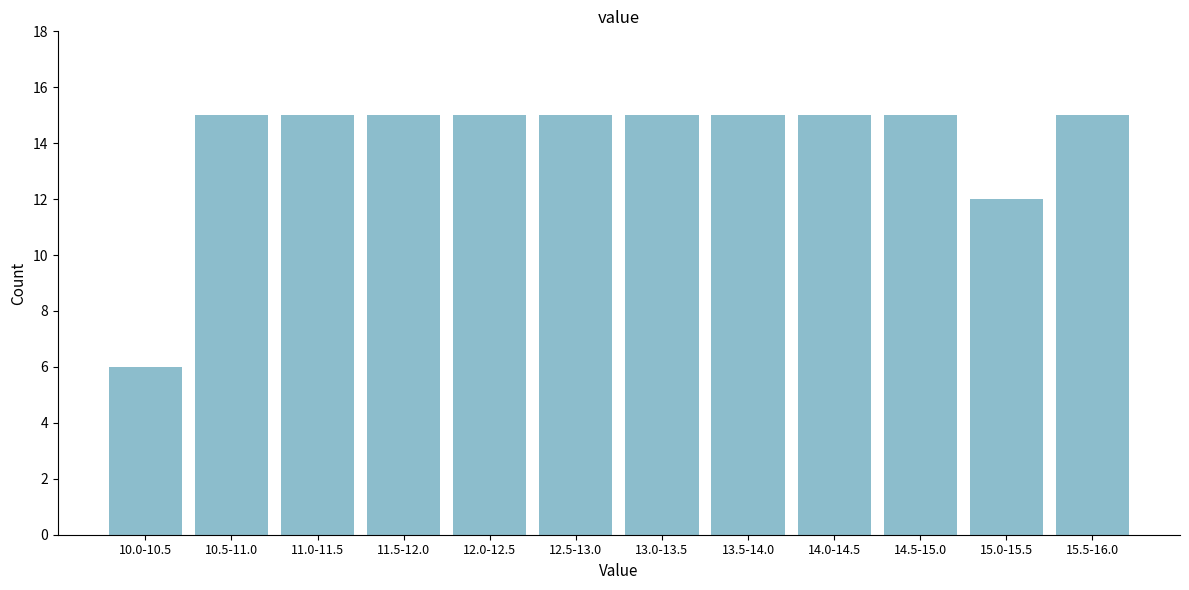

Reading left to right, list all the values displayed in this chart.

10.0-10.5=6	10.5-11.0=15	11.0-11.5=15	11.5-12.0=15	12.0-12.5=15	12.5-13.0=15	13.0-13.5=15	13.5-14.0=15	14.0-14.5=15	14.5-15.0=15	15.0-15.5=12	15.5-16.0=15